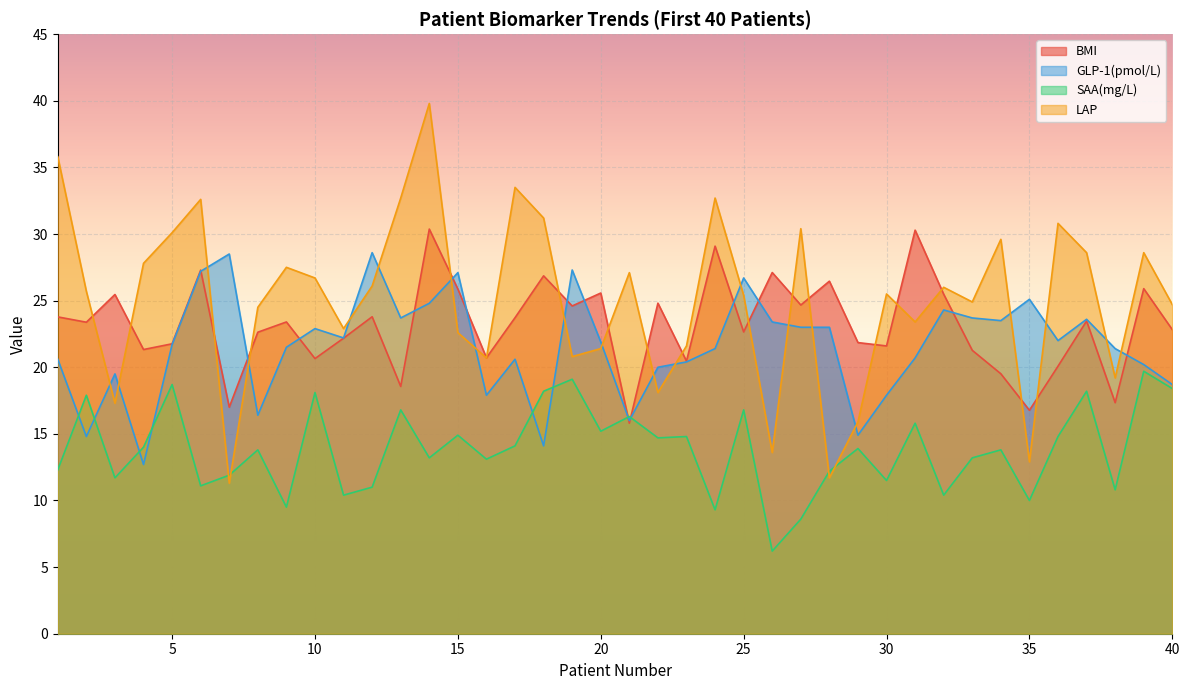

How many interior local peaks does the BMI series have?

14